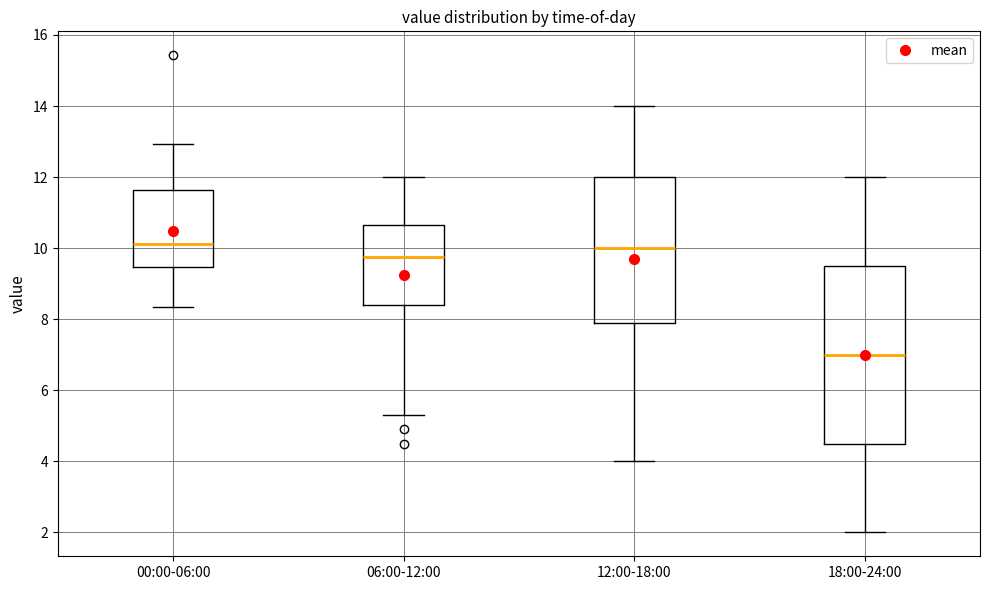

Reading left to right, transcribe this box plot: for each box, give where its median line is, the range the box spans, and where its two whiskers end, as read against the y-axis. The values are not printed on the chart, so give them approximately, as read against the axis.

00:00-06:00: median 10.2, box 9.4 to 11.6, whiskers 8.4 to 13.0
06:00-12:00: median 9.8, box 8.4 to 10.6, whiskers 5.4 to 12.0
12:00-18:00: median 10.0, box 8.0 to 12.0, whiskers 4.0 to 14.0
18:00-24:00: median 7.0, box 4.6 to 9.6, whiskers 2.0 to 12.0